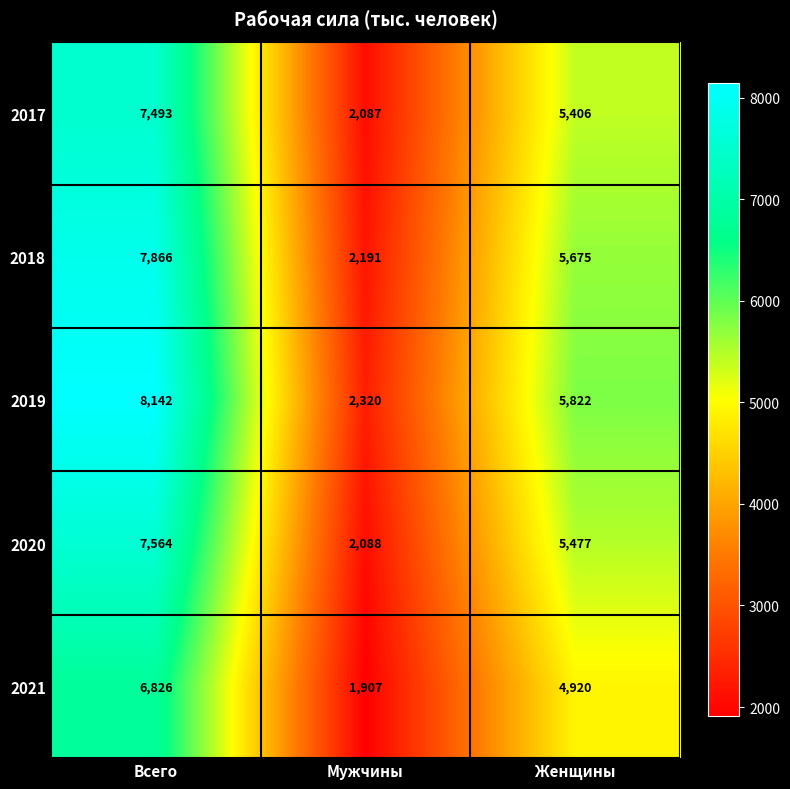

What is the average value of the 2021 series?

4551